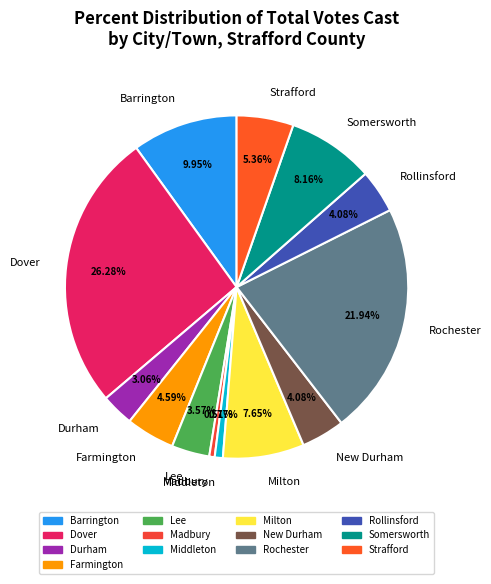

Which has a higher value, Dover or Rochester?

Dover